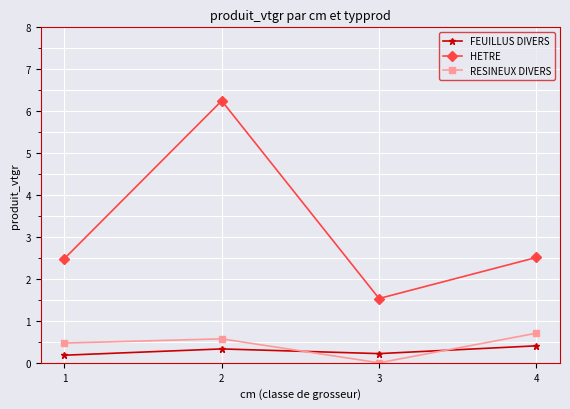

List the series in order of their peak value, lowest first.

FEUILLUS DIVERS, RESINEUX DIVERS, HETRE